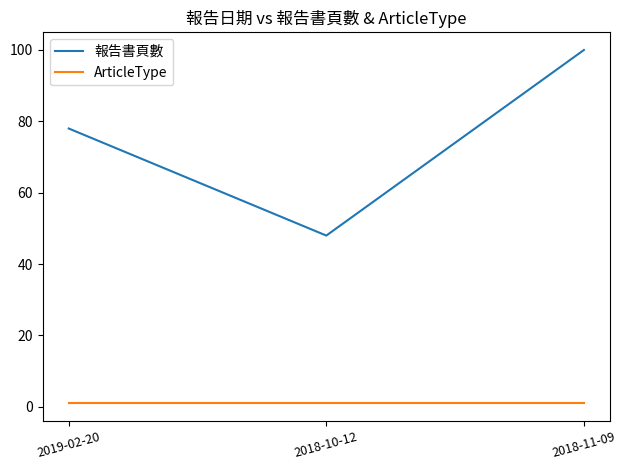

The 報告書頁數 series shows 100 at 2018-11-09. True or false?

True